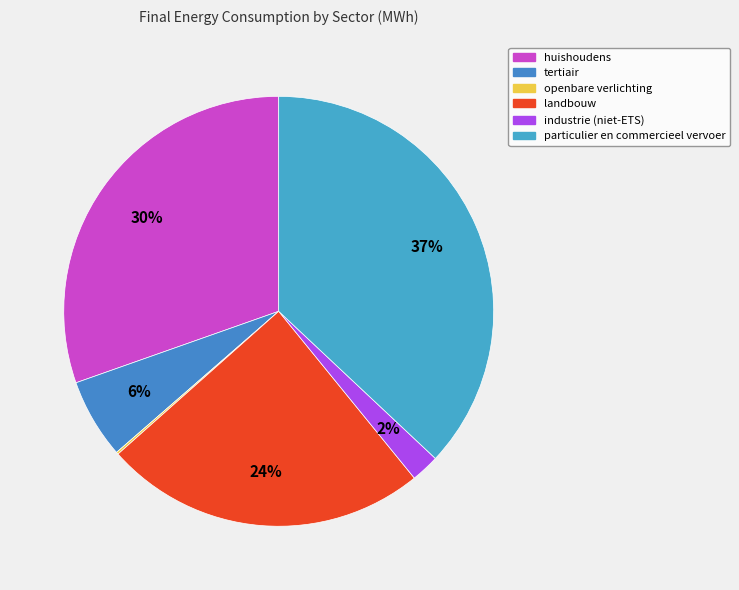

To the nearest percent, what percentage of the pie is tertiair?

6%